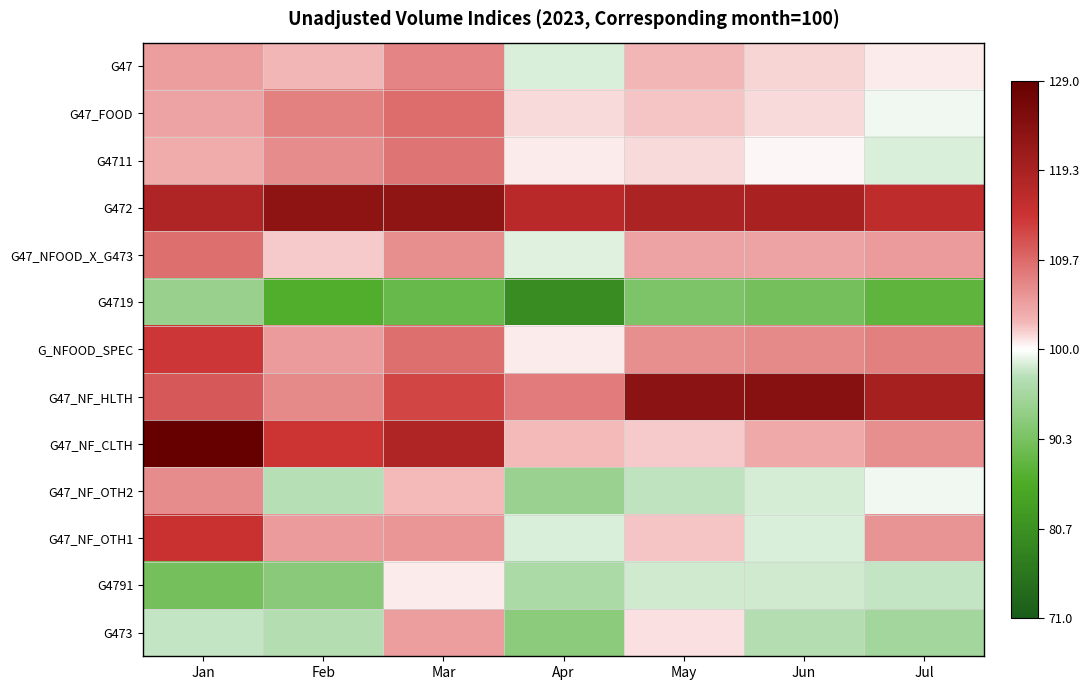

What is the maximum value shown in the chart?

129.0